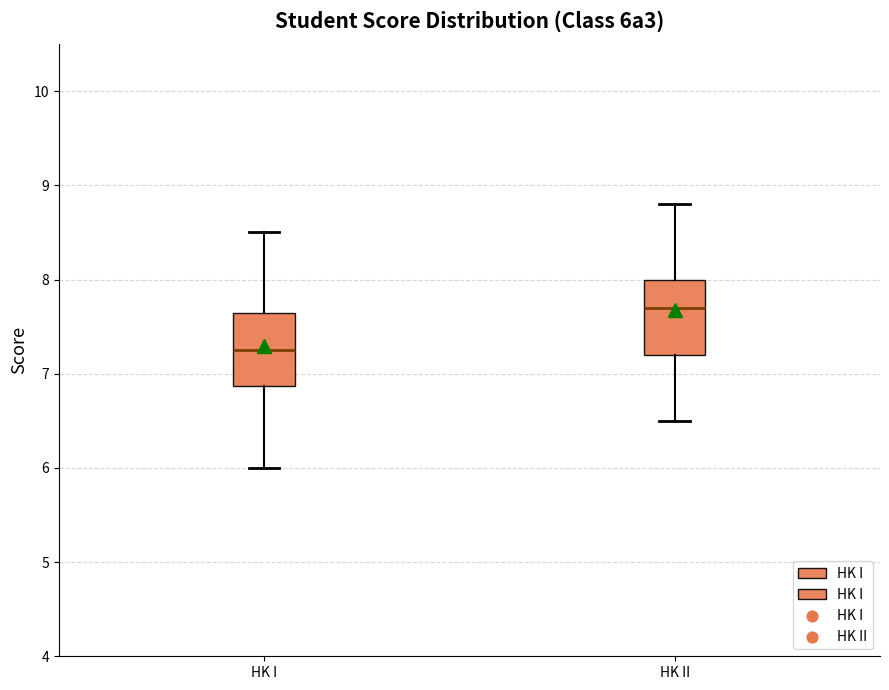

Which box's median line is the lowest?

HK I